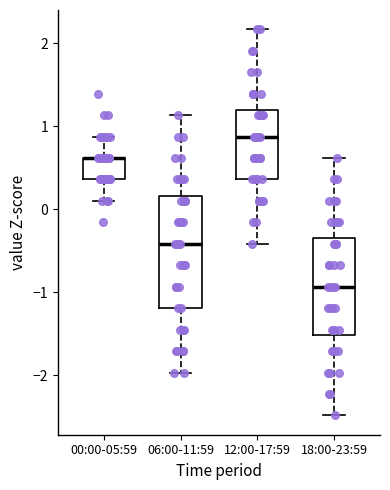

Reading left to right, transcribe this box plot: for each box, give where its median line is, the range the box spans, and where its two whiskers end, as read against the y-axis. The values are not printed on the chart, so give them approximately, as read against the axis.

00:00-05:59: median 0.6 (drawn on the box's upper edge), box 0.4 to 0.6, whiskers 0.1 to 0.9
06:00-11:59: median -0.4, box -1.2 to 0.2, whiskers -2.0 to 1.1
12:00-17:59: median 0.9, box 0.4 to 1.2, whiskers -0.4 to 2.2
18:00-23:59: median -0.9, box -1.5 to -0.4, whiskers -2.5 to 0.6